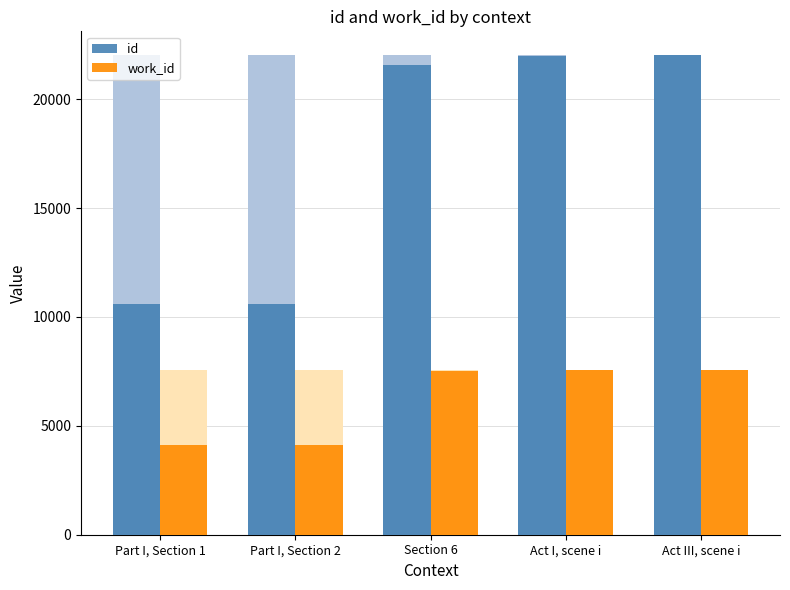

Reading left to right, transcribe all the data shown in this chart.

id: Part I, Section 1=10613	Part I, Section 2=10616	Section 6=21579	Act I, scene i=21972	Act III, scene i=22019
work_id: Part I, Section 1=4136	Part I, Section 2=4136	Section 6=7520	Act I, scene i=7554	Act III, scene i=7565